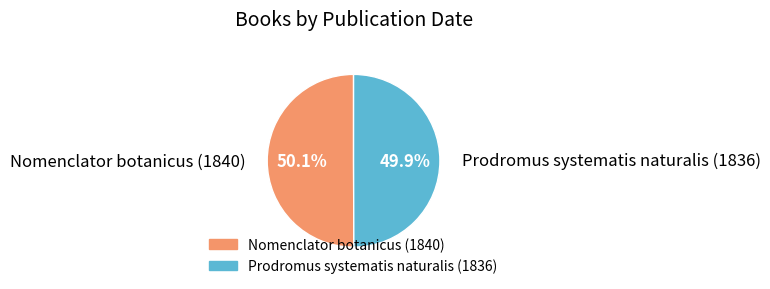

How much of the chart is everything except Nomenclator botanicus (1840)?

49.9%